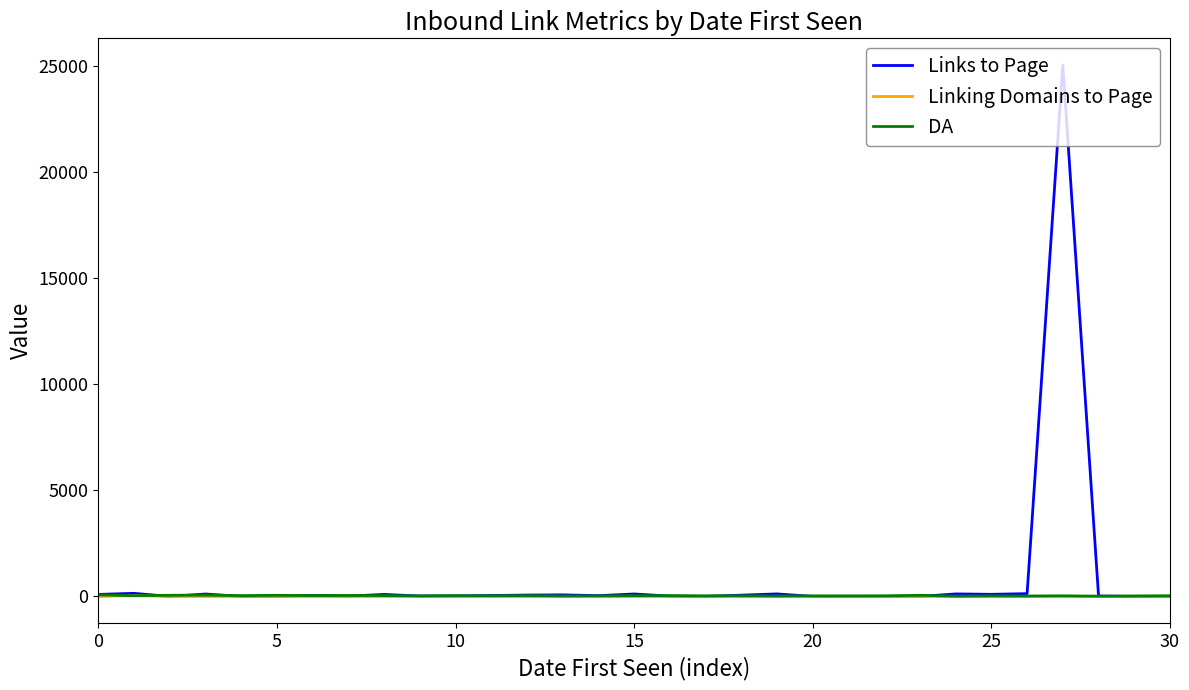

Which series has the largest range (max minus min)?

Links to Page